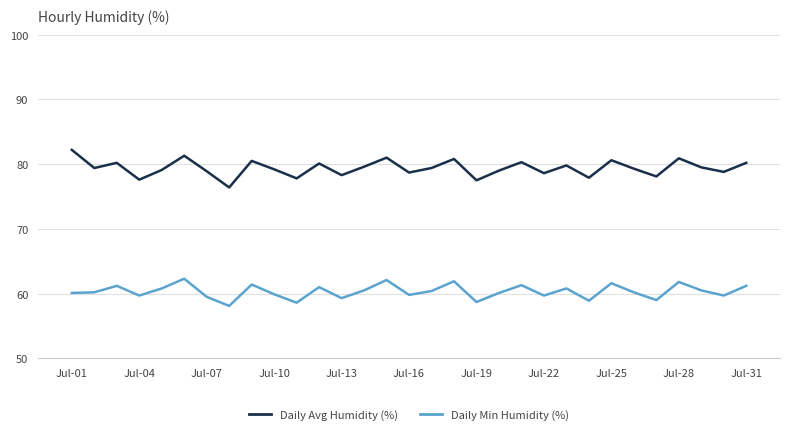

Which series has the largest total across all categories?

Daily Avg Humidity (%)